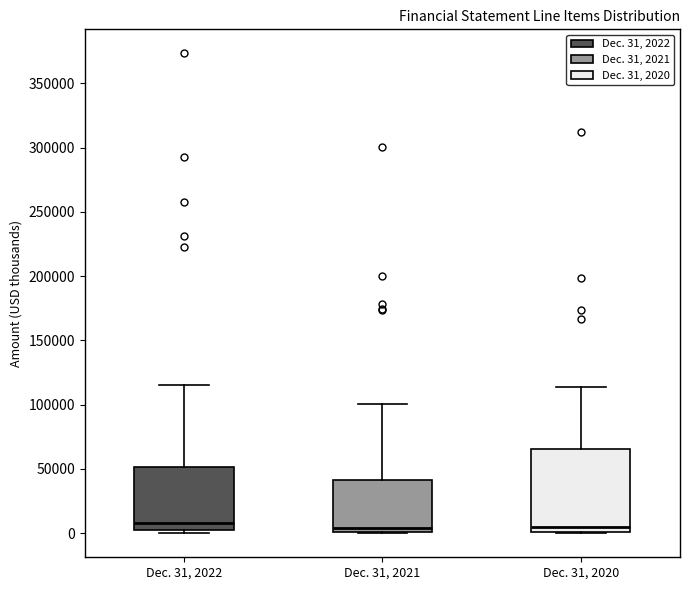

Reading left to right, transcribe this box plot: for each box, give where its median line is, the range the box spans, and where its two whiskers end, as read against the y-axis. The values are not printed on the chart, so give them approximately, as read against the axis.

Dec. 31, 2022: median 10000, box 0 to 50000, whiskers 0 (just below the box's lower edge) to 115000
Dec. 31, 2021: median 5000, box 0 to 40000, whiskers 0 to 100000
Dec. 31, 2020: median 5000, box 0 to 65000, whiskers 0 to 115000